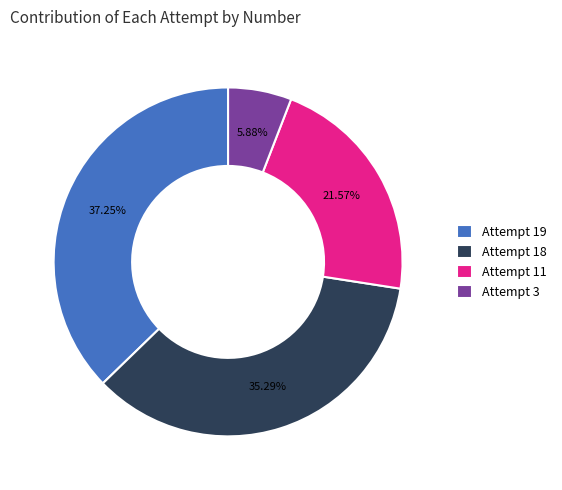

How many slices are in this pie chart?

4